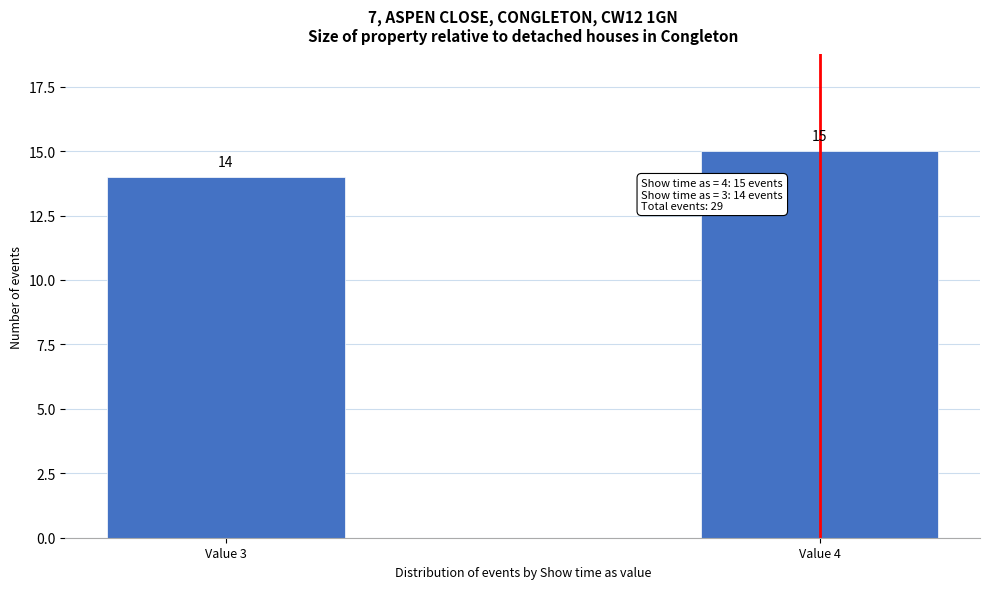

Reading left to right, transcribe all the data shown in this chart.

14	15